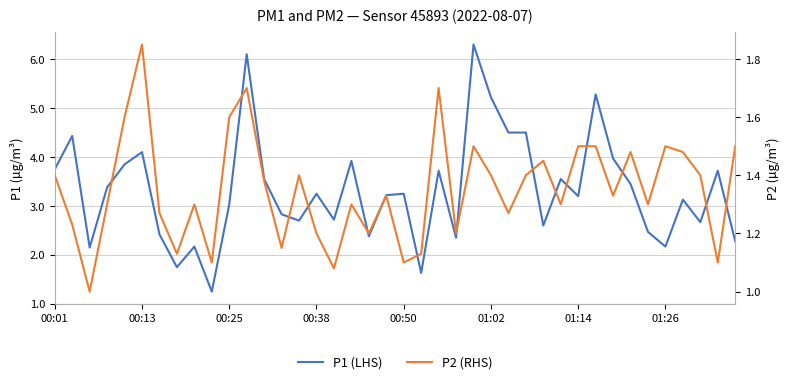

What is the difference between the second highest and second lowest values in the P1 (LHS) series?

4.5